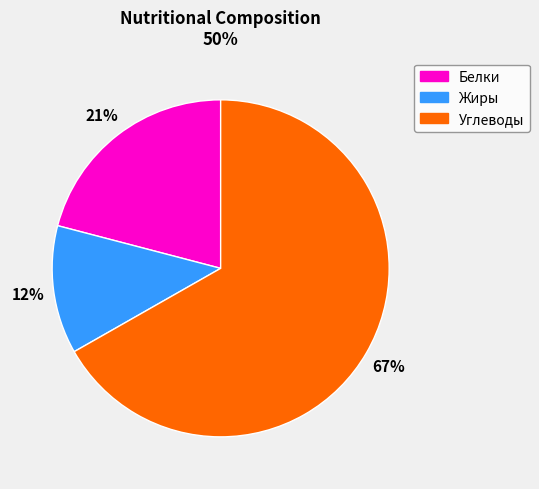

To the nearest percent, what is the average slice percentage?

33%